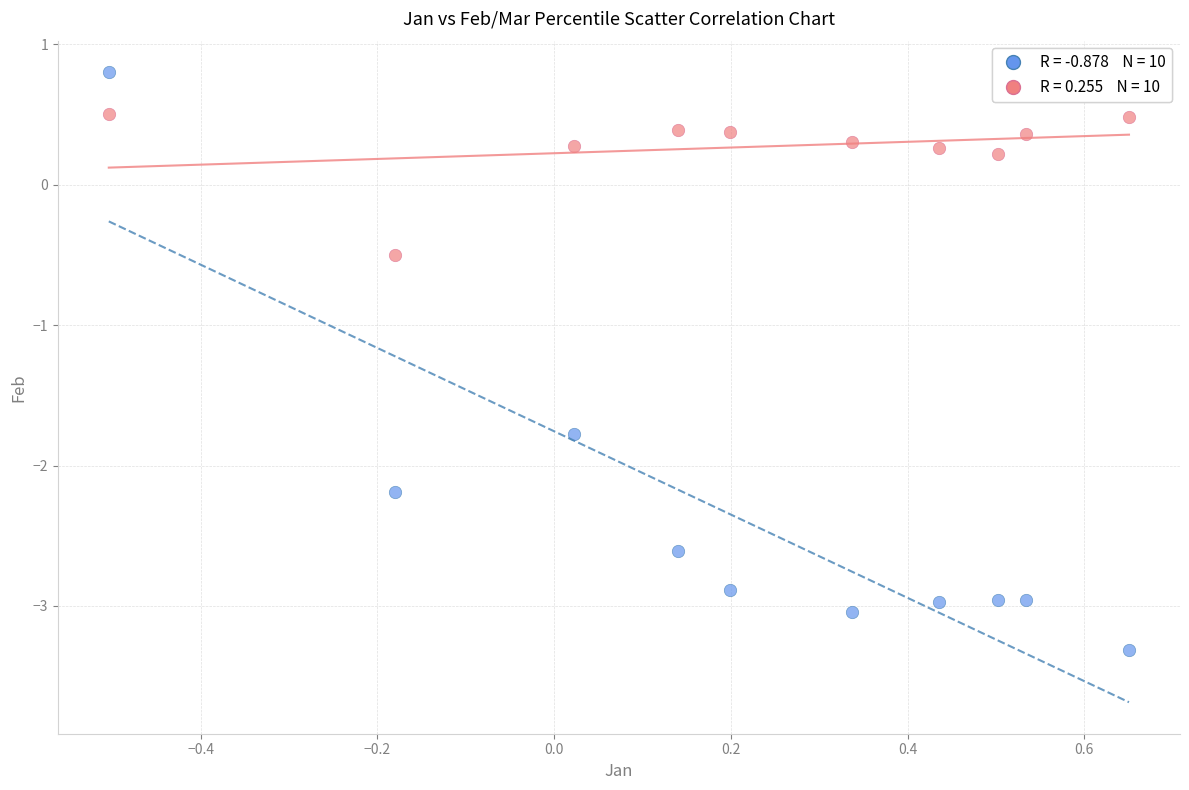

Across all data points, what is the range of Y values (max minus min)?

4.1